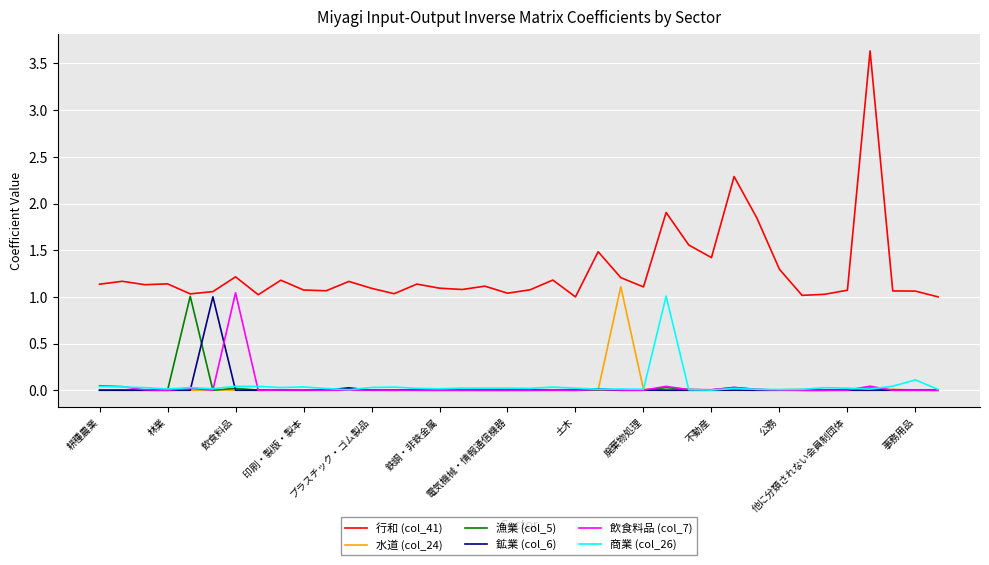

Which series has the widest spread of values?

行和 (col_41)